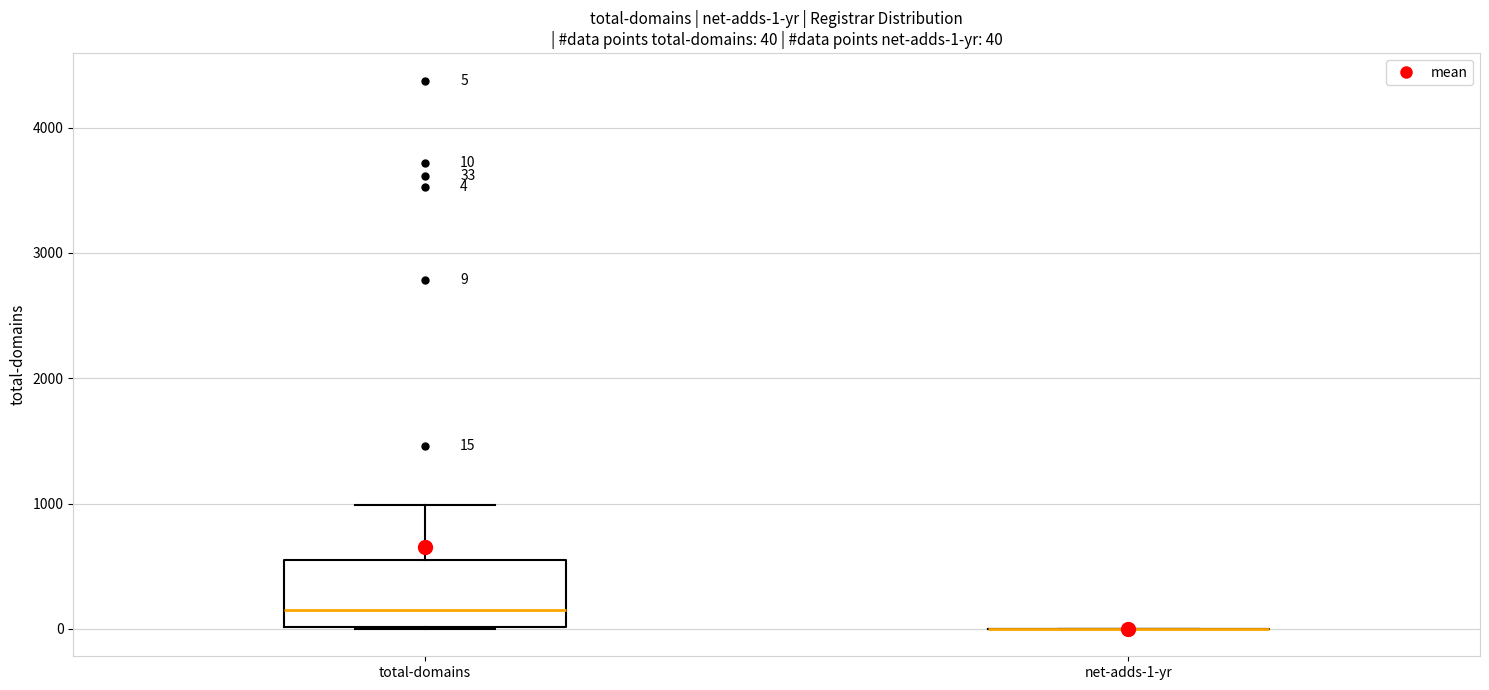

Which box is the tallest, from its lower edge to its upper edge?

total-domains